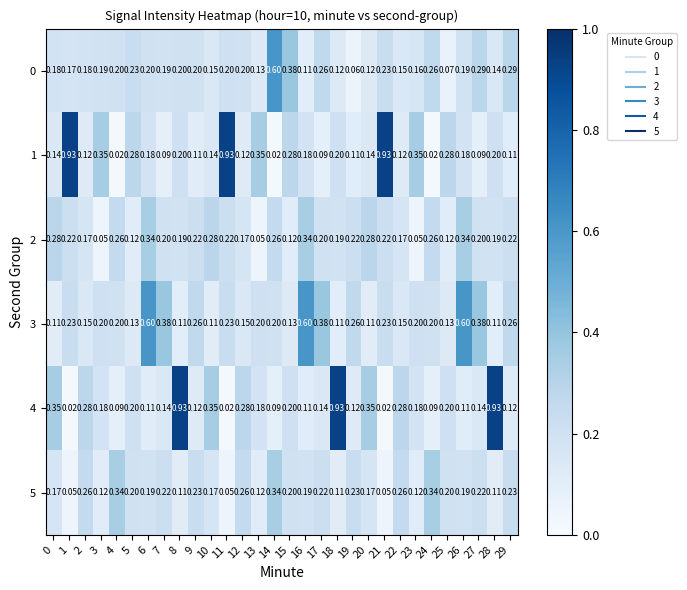

Is the value of 0 at 25 greater than the value of 5 at 22?

No